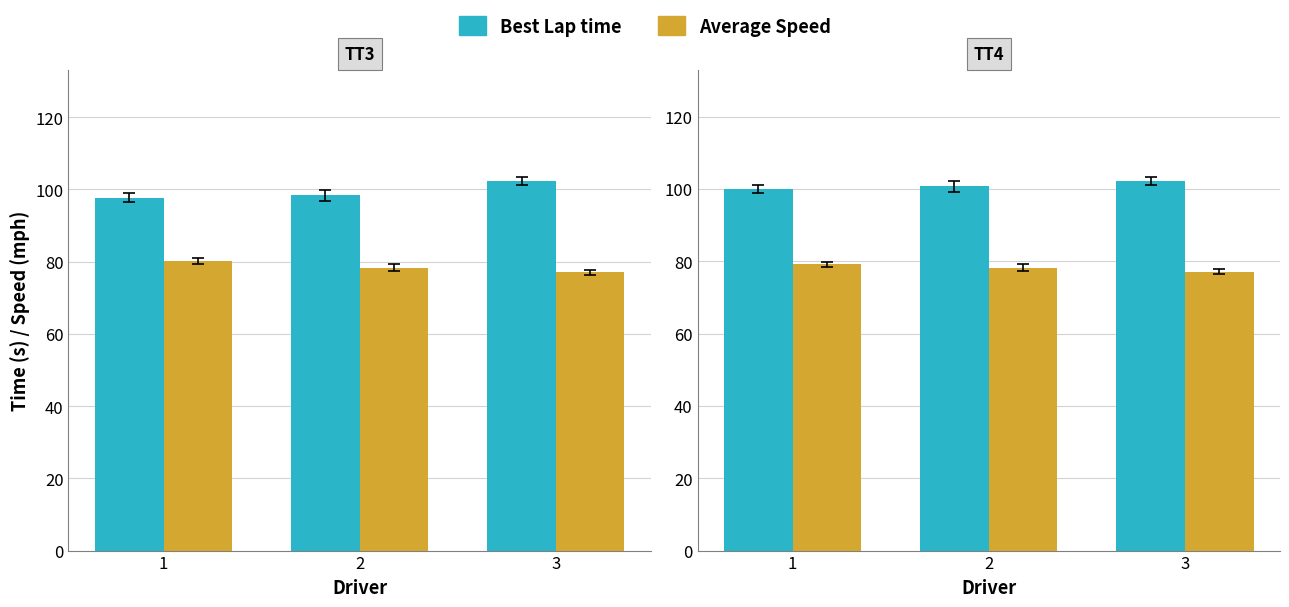

Between 1 and 3, which is larger?

3